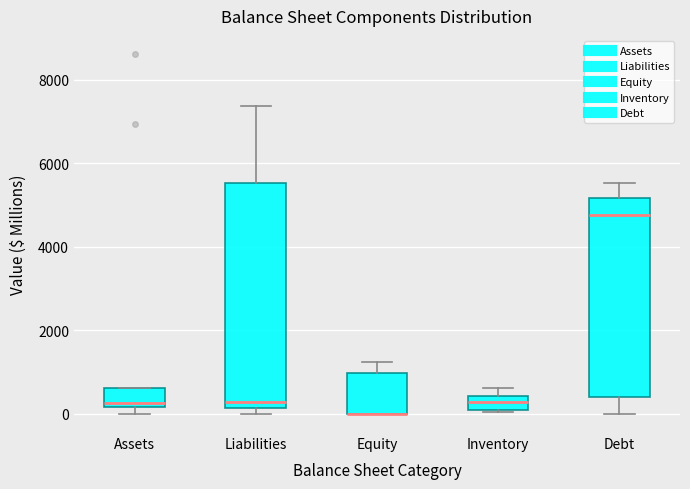

Where does the upper whisker of the box for Liabilities end on the y-axis? The values are not printed on the chart, so give them approximately, as read against the axis.

7400